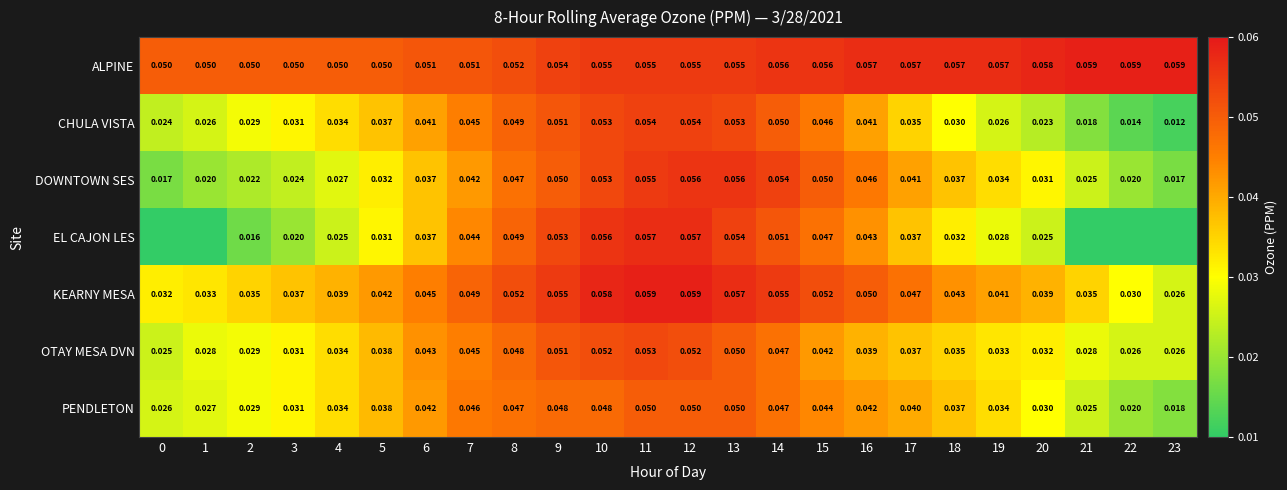

Which series changed the most between 7 and 15?

DOWNTOWN SES